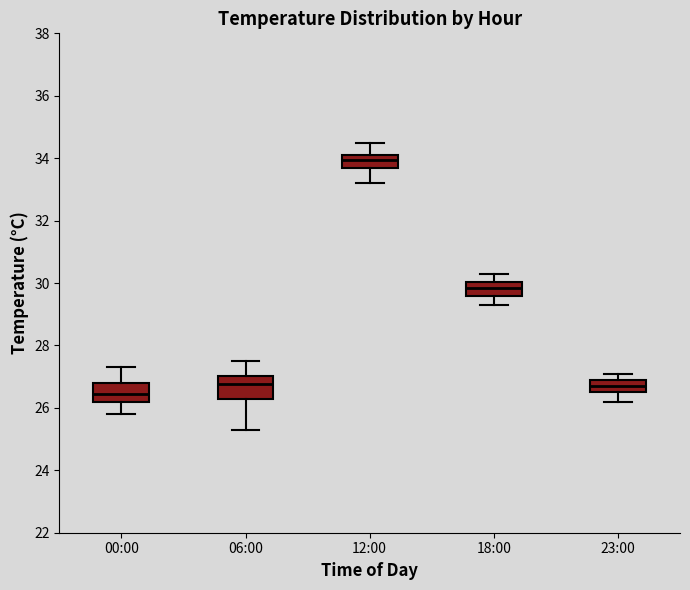

Reading left to right, transcribe this box plot: for each box, give where its median line is, the range the box spans, and where its two whiskers end, as read against the y-axis. The values are not printed on the chart, so give them approximately, as read against the axis.

00:00: median 26.4, box 26.2 to 26.8, whiskers 25.8 to 27.4
06:00: median 26.8, box 26.2 to 27.0, whiskers 25.4 to 27.6
12:00: median 34.0, box 33.6 to 34.2, whiskers 33.2 to 34.6
18:00: median 29.8, box 29.6 to 30.0, whiskers 29.4 to 30.4
23:00: median 26.8, box 26.6 to 27.0, whiskers 26.2 to 27.2